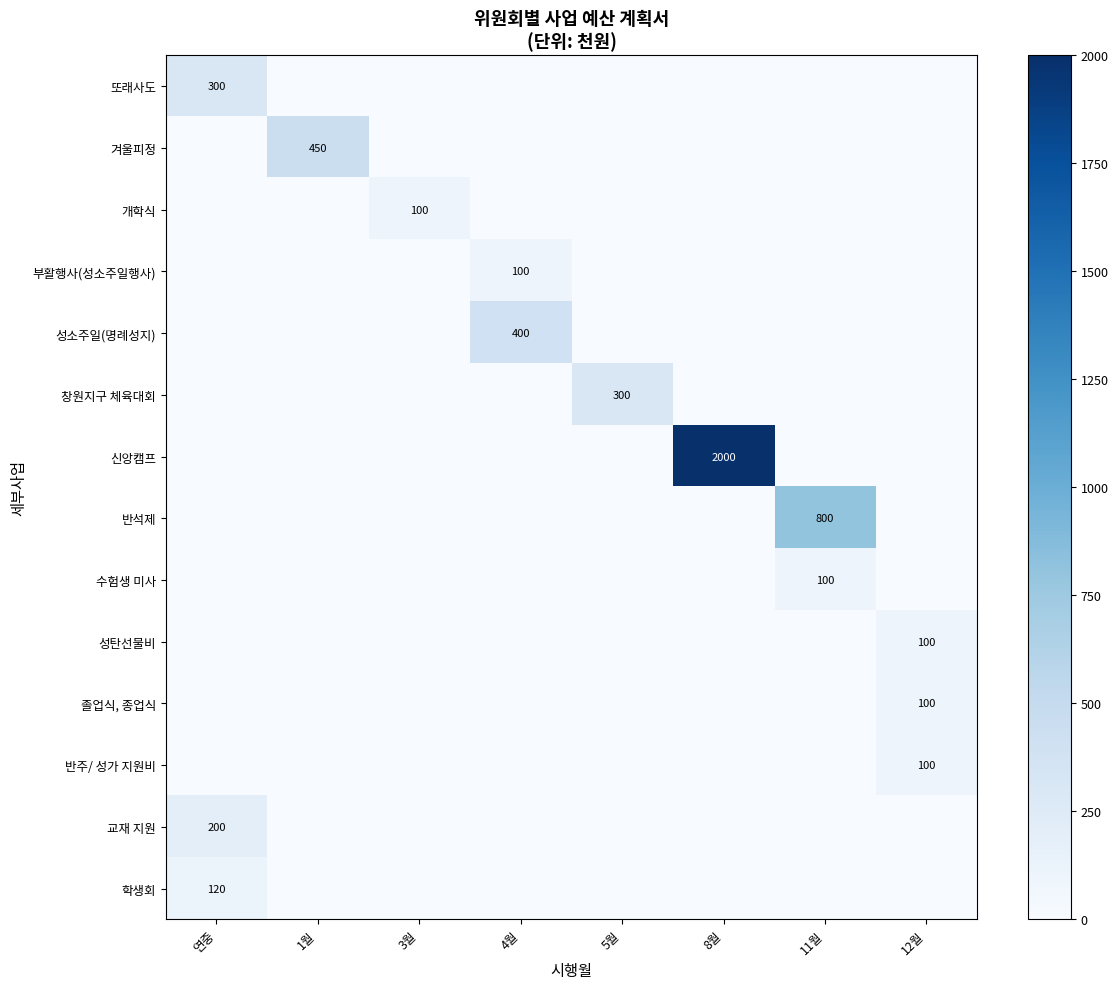

True or false: 성탄선물비 has a value of 28 at 12월.

False